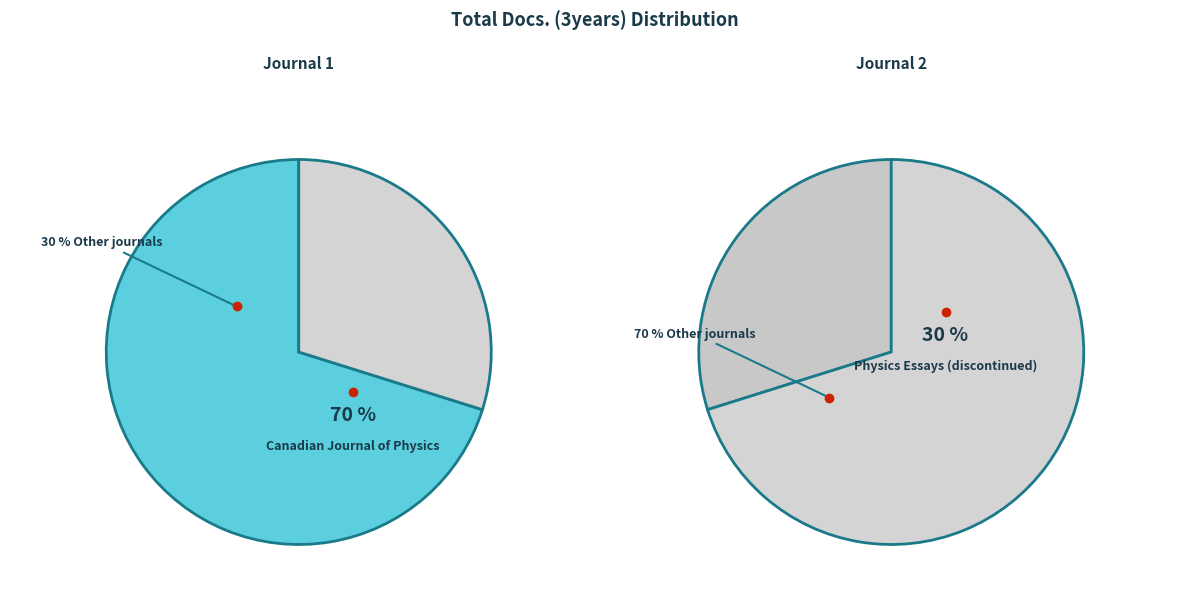

Is it true that Canadian Journal of Physics is 70% of the pie?

True